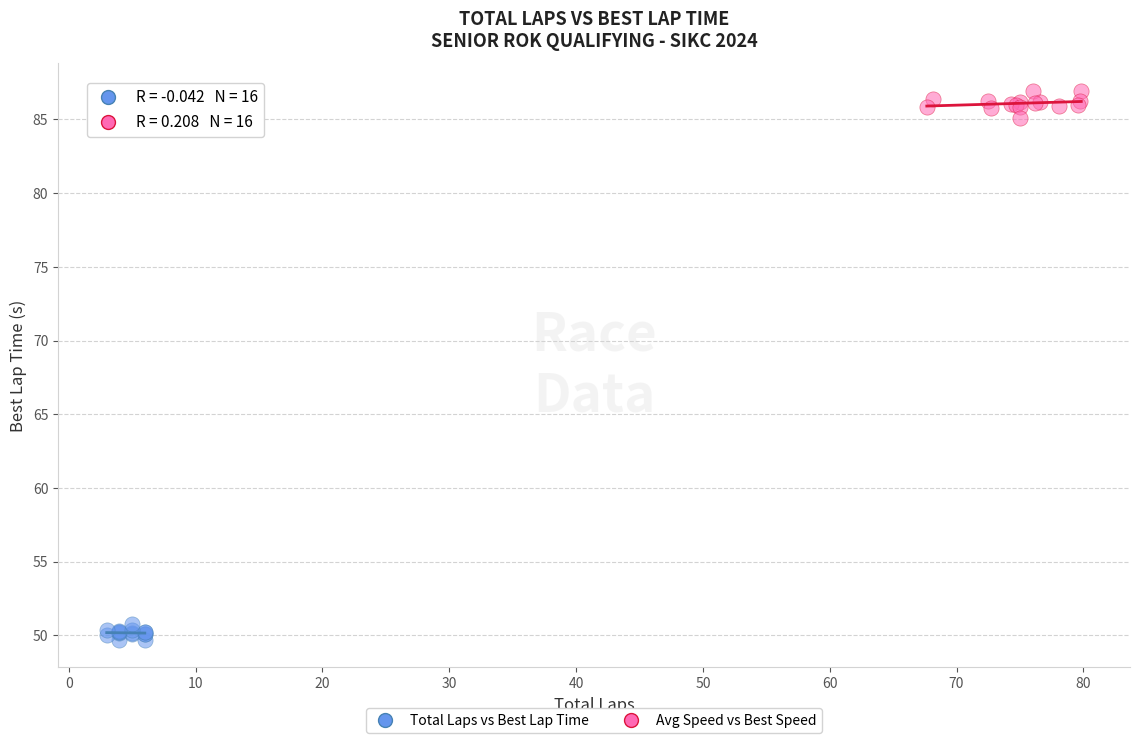

Which series reaches the maximum Y coordinate?

Avg Speed vs Best Speed